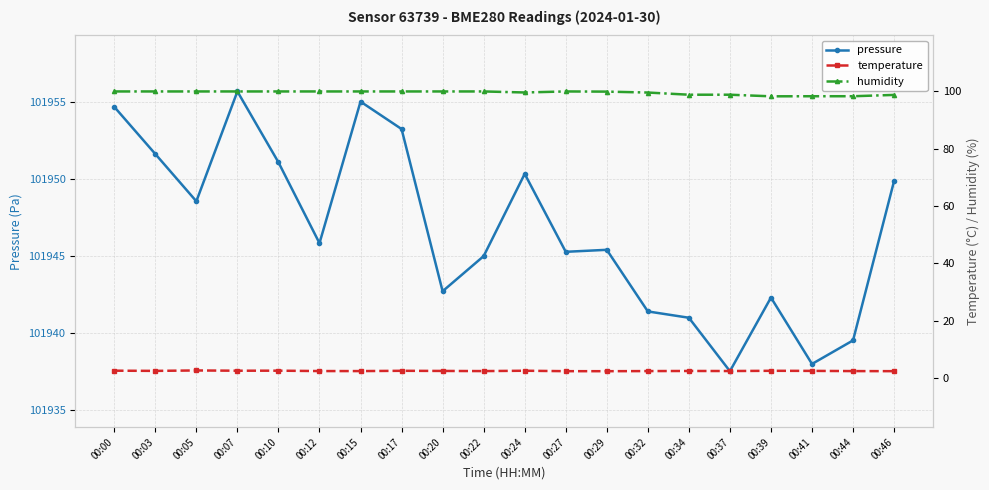

At how many categories does at least one series exceed 65472?

20